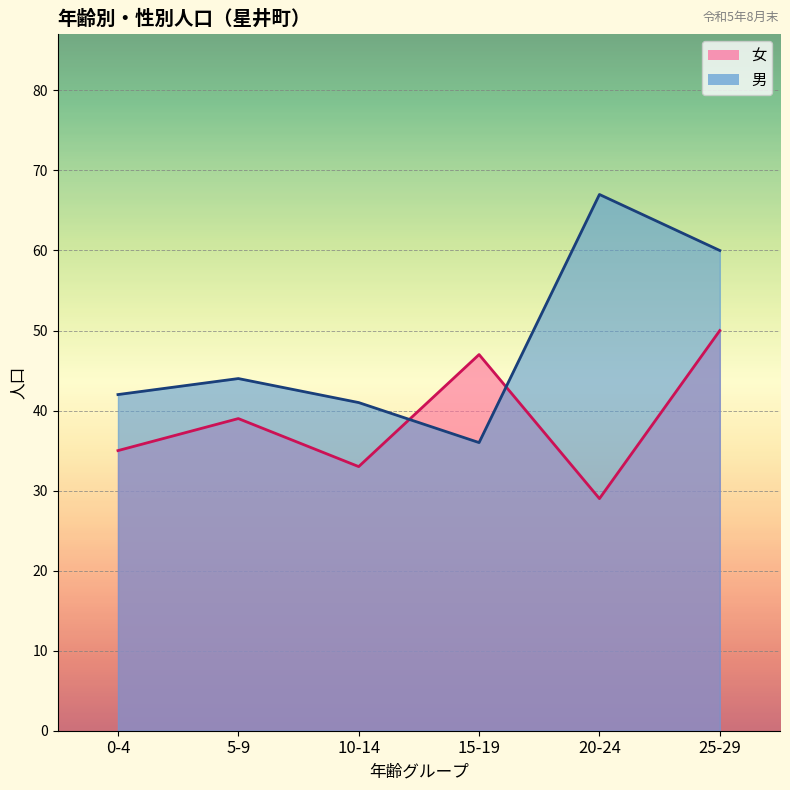

What is the difference between the second highest and minimum values in the 女 series?

18